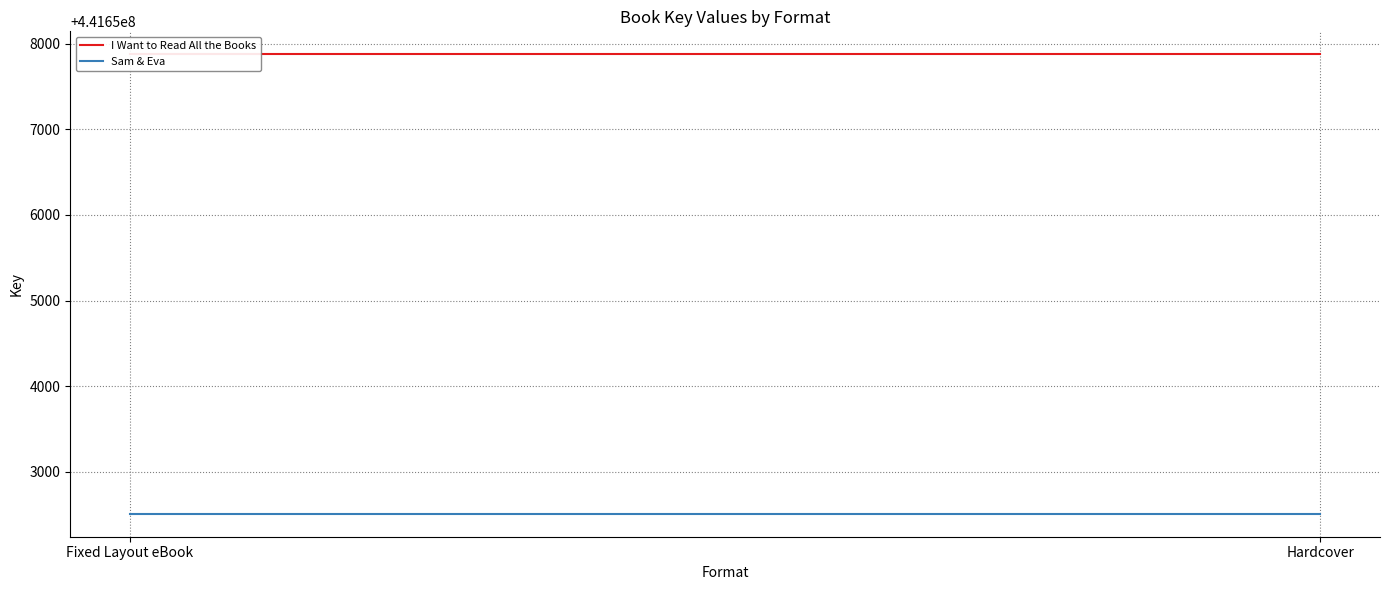

Reading left to right, extract all data points from this chart.

I Want to Read All the Books: Fixed Layout eBook=441657875	Hardcover=441657875
Sam & Eva: Fixed Layout eBook=441652512	Hardcover=441652512